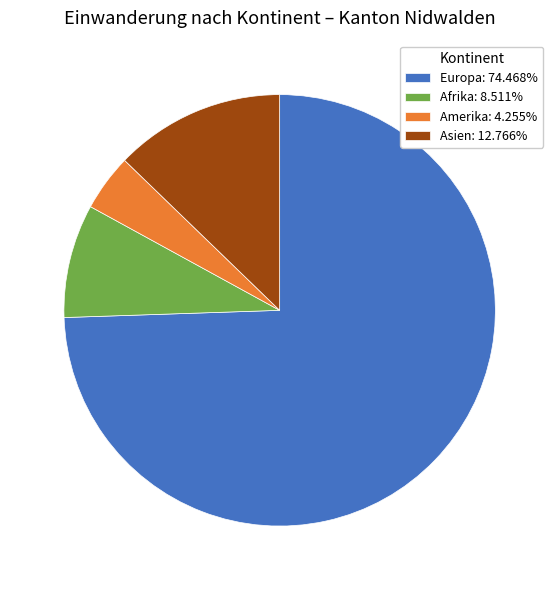

How many segments does this pie chart have?

4